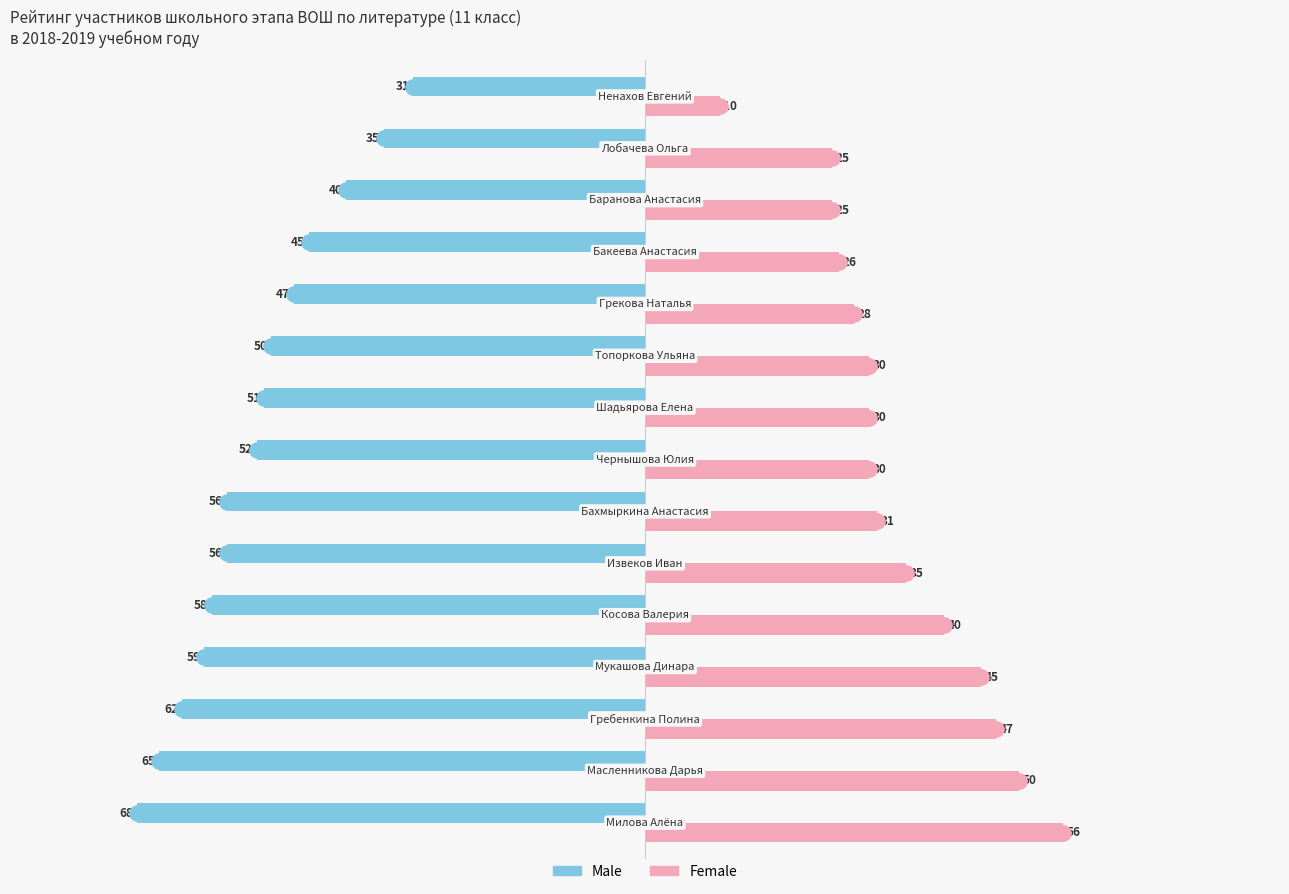

Which series has the widest spread of Y values?

Female